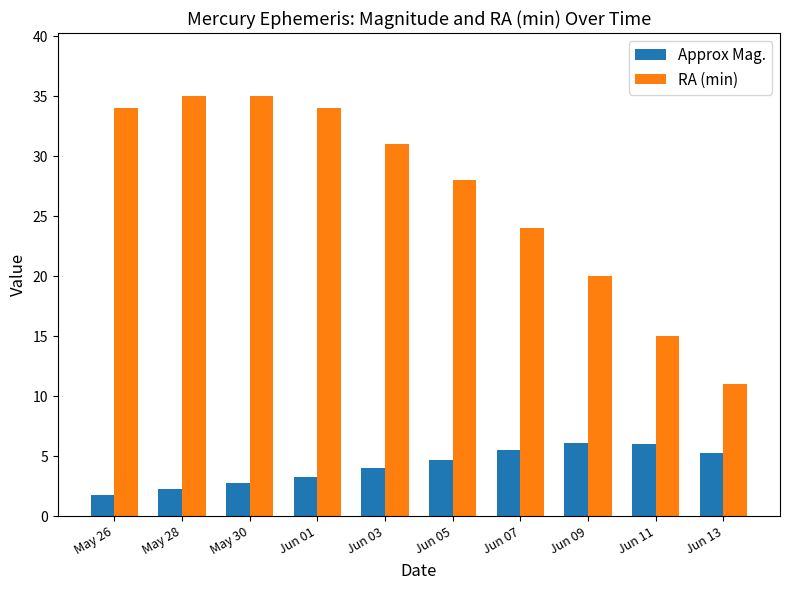

True or false: Approx Mag. has a value of 2.8 at May 30.

True